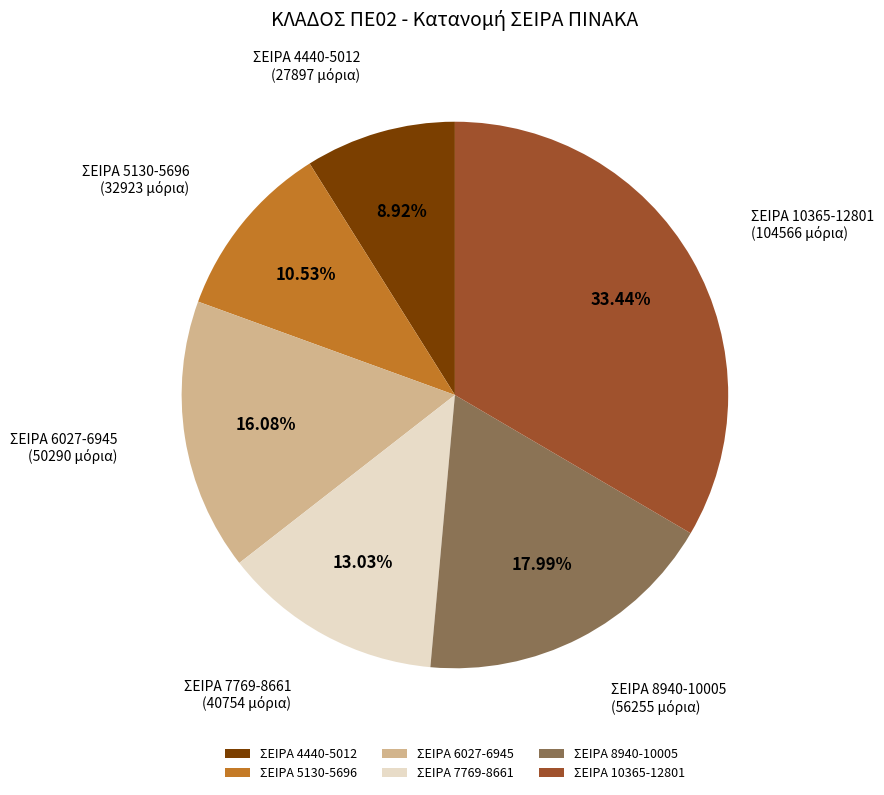

What is the ratio of the value at ΣΕΙΡΑ 10365-12801 to the value at ΣΕΙΡΑ 4440-5012?

3.7